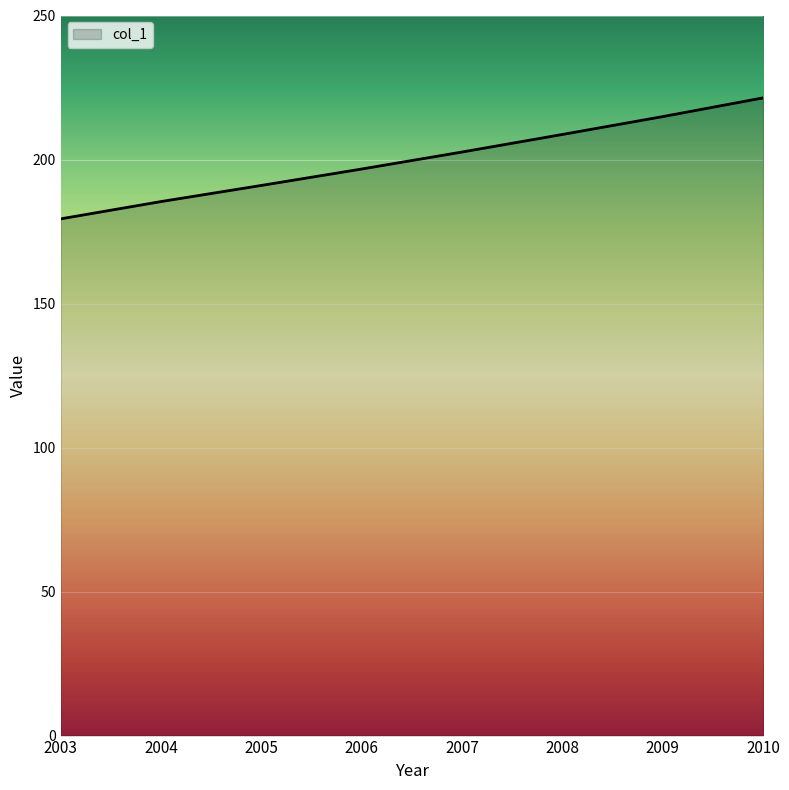

True or false: the data has more than 2 interior local peaks.

False